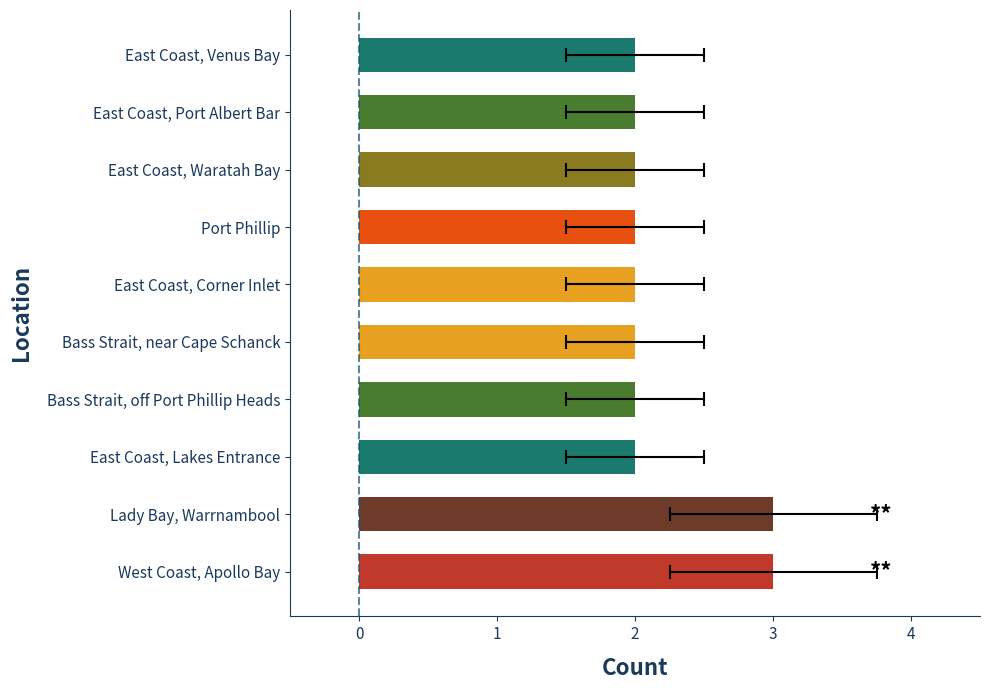

Reading left to right, transcribe all the data shown in this chart.

3	3	2	2	2	2	2	2	2	2